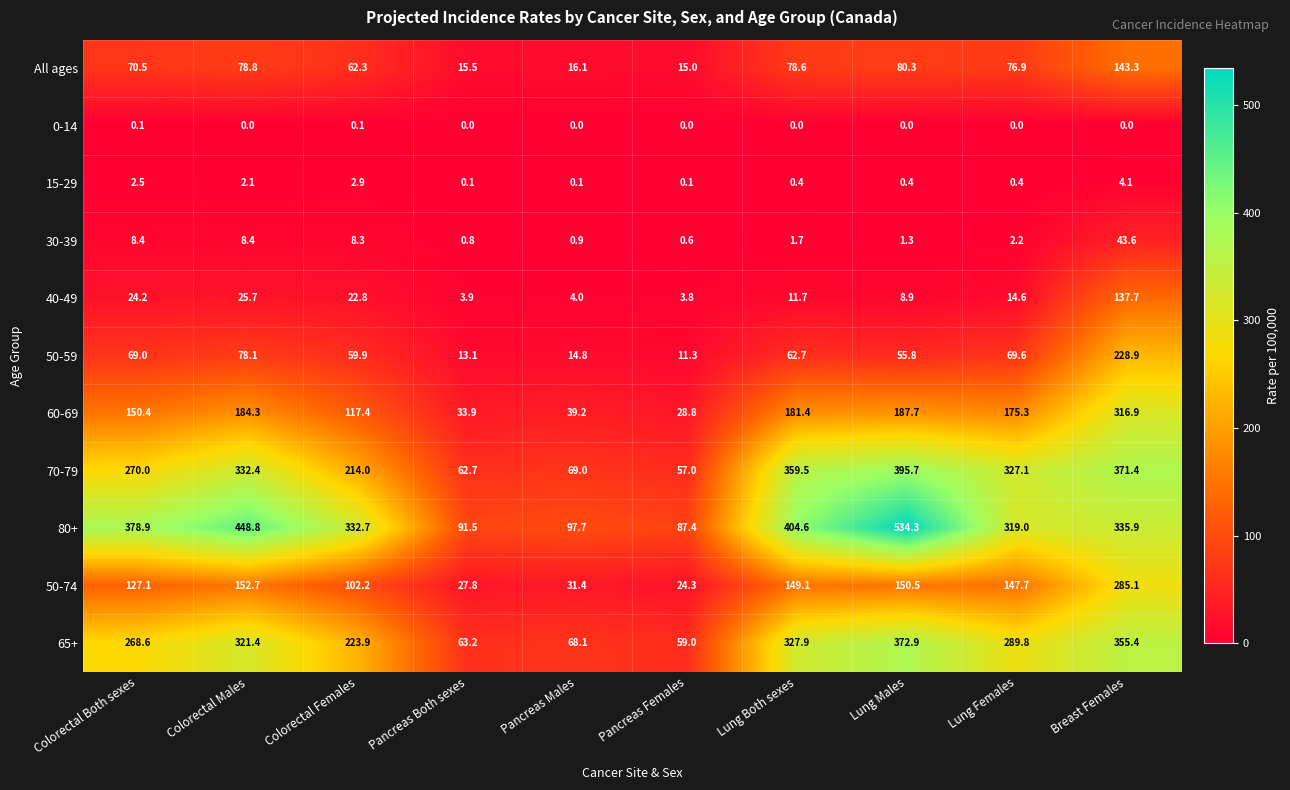

Is it true that 60-69 equals 264.6 at Colorectal Males?

False